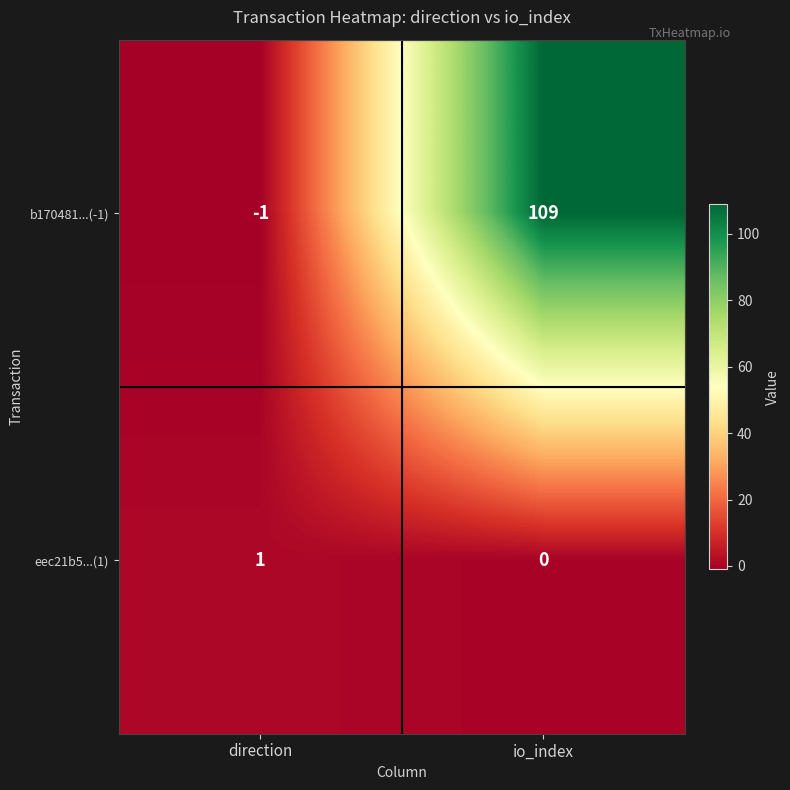

Rank the series by their maximum value, from highest to lowest.

b170481...(-1), eec21b5...(1)